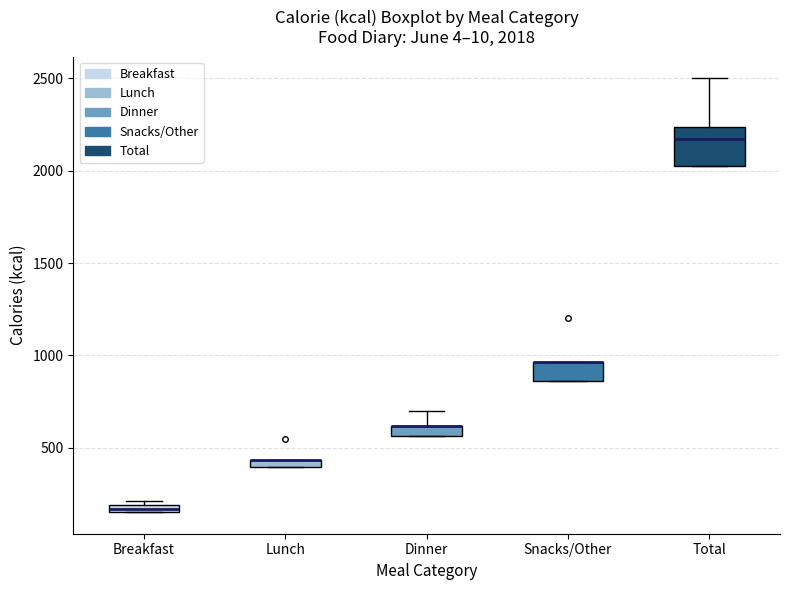

Which box is the tallest, from its lower edge to its upper edge?

Total